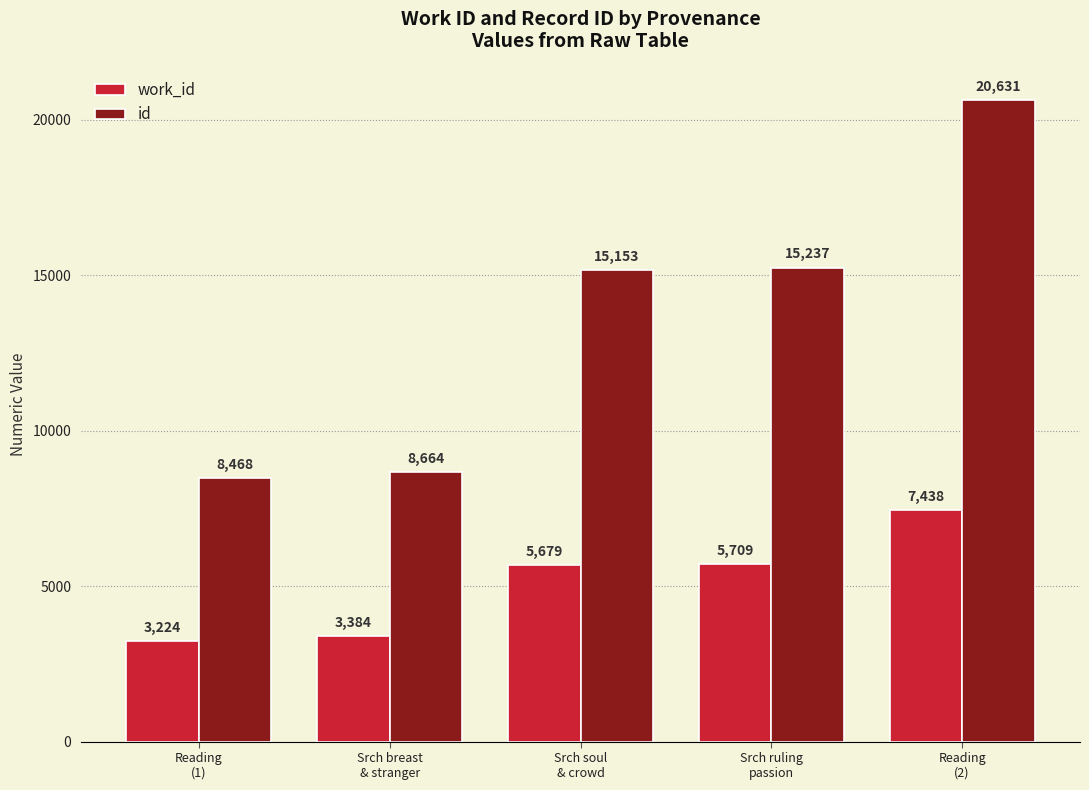

Count the number of data series in this chart.

2